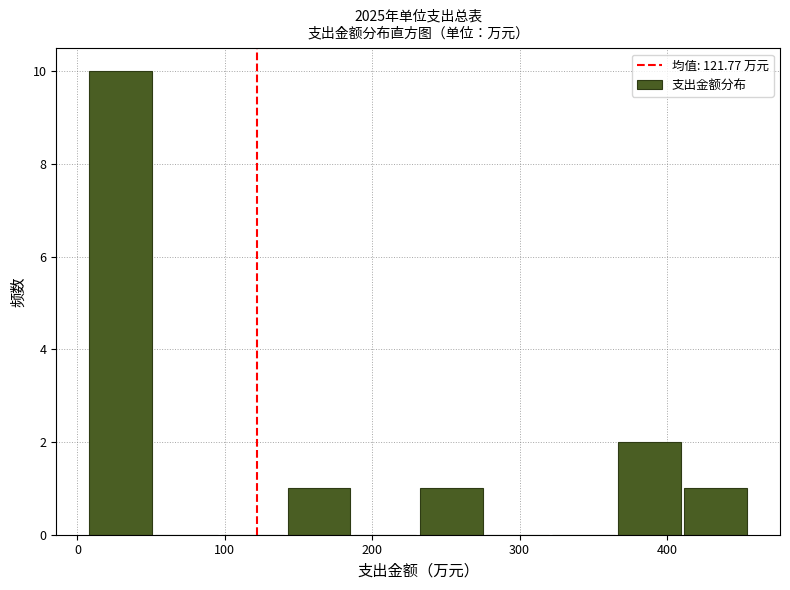

Which range on the x-axis has the tallest bar?

10 to 50